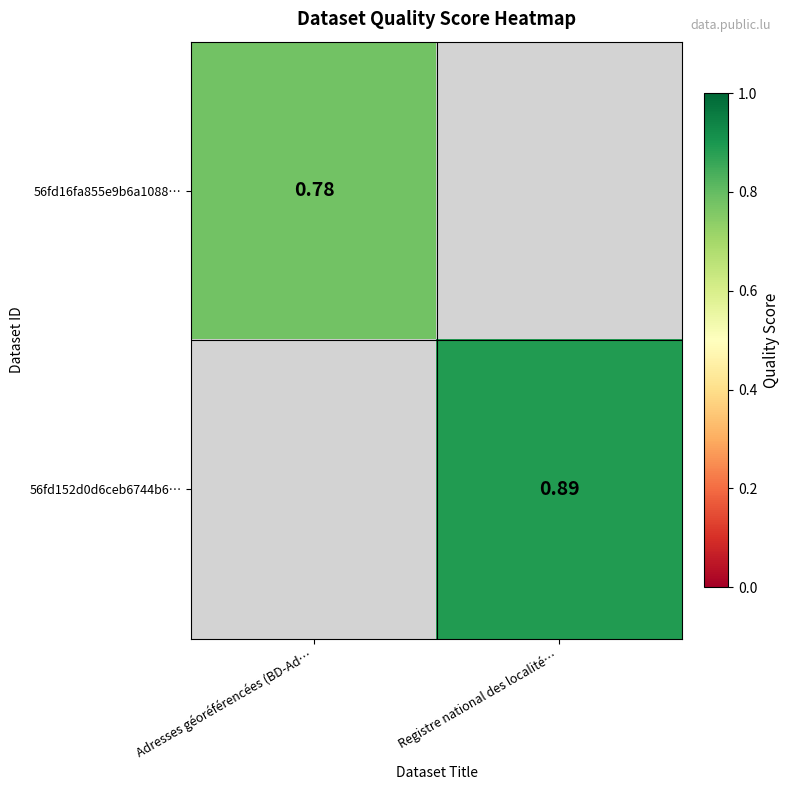

Read the 56fd16fa855e9b6a1088… value at Adresses géoréférencées (BD-Ad….

0.8